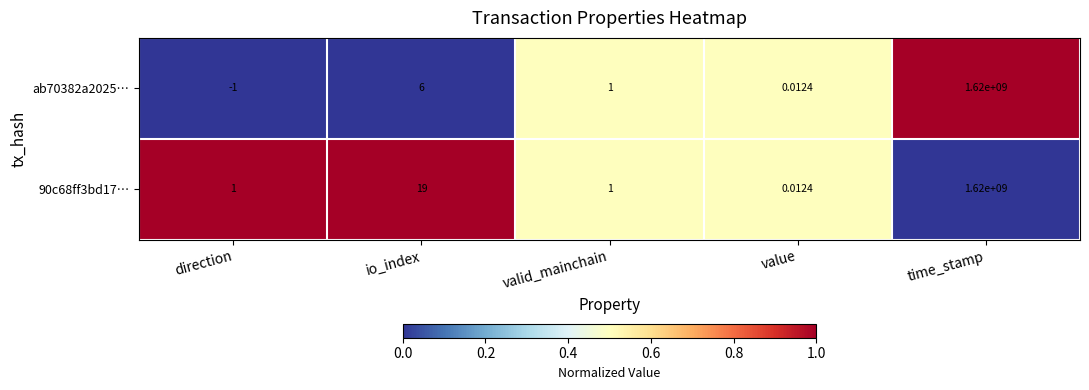

At which category is the sum across all series the highest?

time_stamp